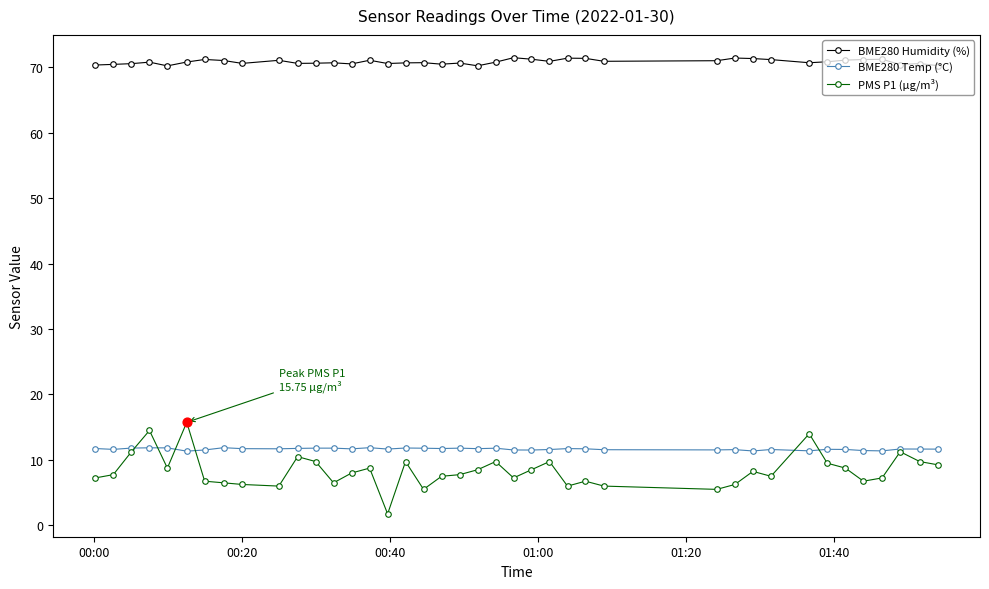

What are all the series names shown in the legend?

BME280 Humidity (%), BME280 Temp (°C), PMS P1 (µg/m³)